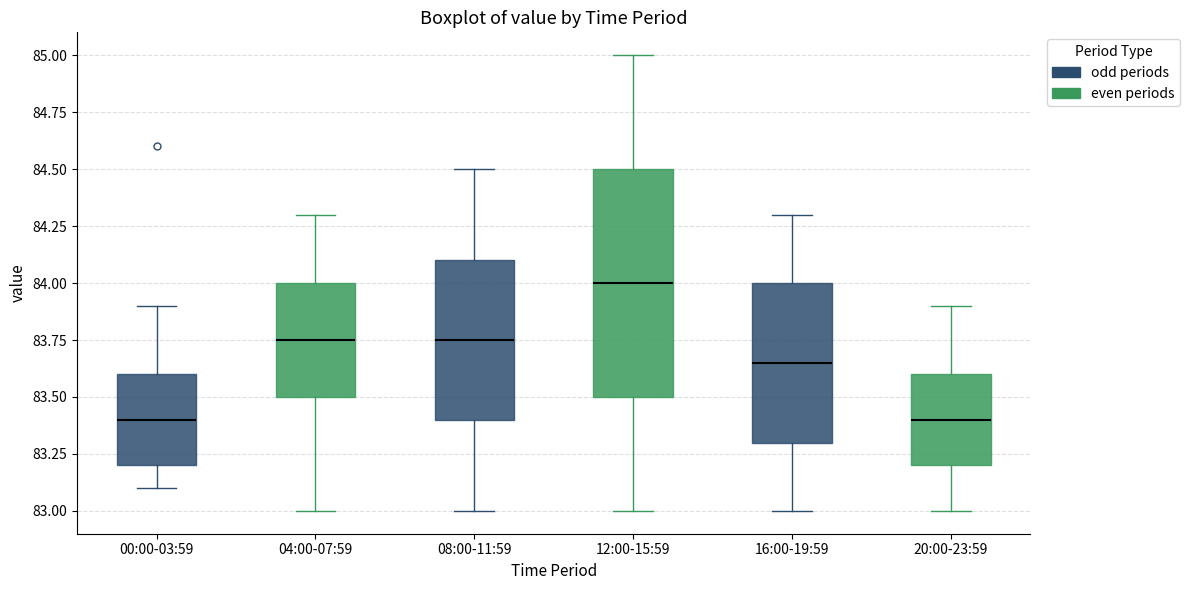

Reading left to right, transcribe this box plot: for each box, give where its median line is, the range the box spans, and where its two whiskers end, as read against the y-axis. The values are not printed on the chart, so give them approximately, as read against the axis.

00:00-03:59: median 83.40, box 83.20 to 83.60, whiskers 83.10 to 83.90
04:00-07:59: median 83.75, box 83.50 to 84.00, whiskers 83.00 to 84.30
08:00-11:59: median 83.75, box 83.40 to 84.10, whiskers 83.00 to 84.50
12:00-15:59: median 84.00, box 83.50 to 84.50, whiskers 83.00 to 85.00
16:00-19:59: median 83.65, box 83.30 to 84.00, whiskers 83.00 to 84.30
20:00-23:59: median 83.40, box 83.20 to 83.60, whiskers 83.00 to 83.90